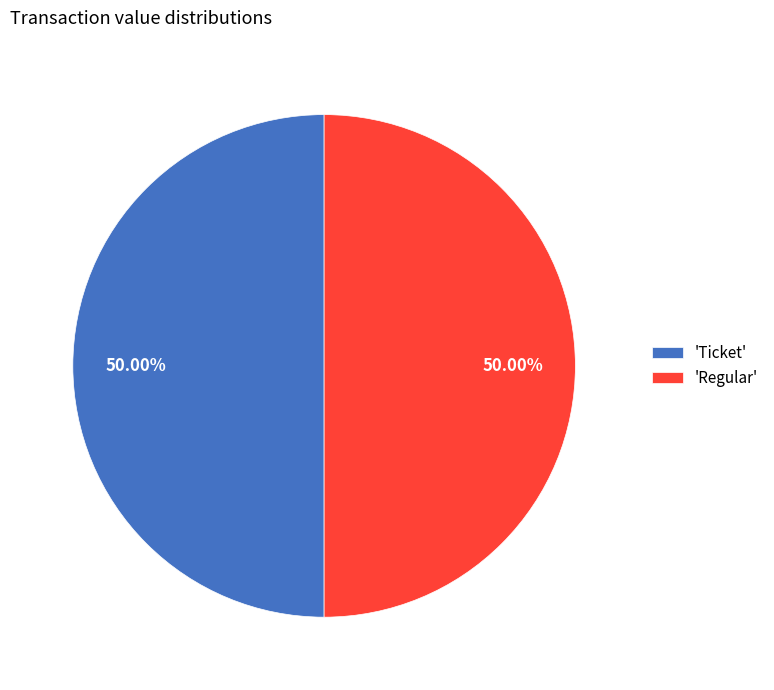

Do 'Ticket' and 'Regular' together represent more than half of the pie?

Yes